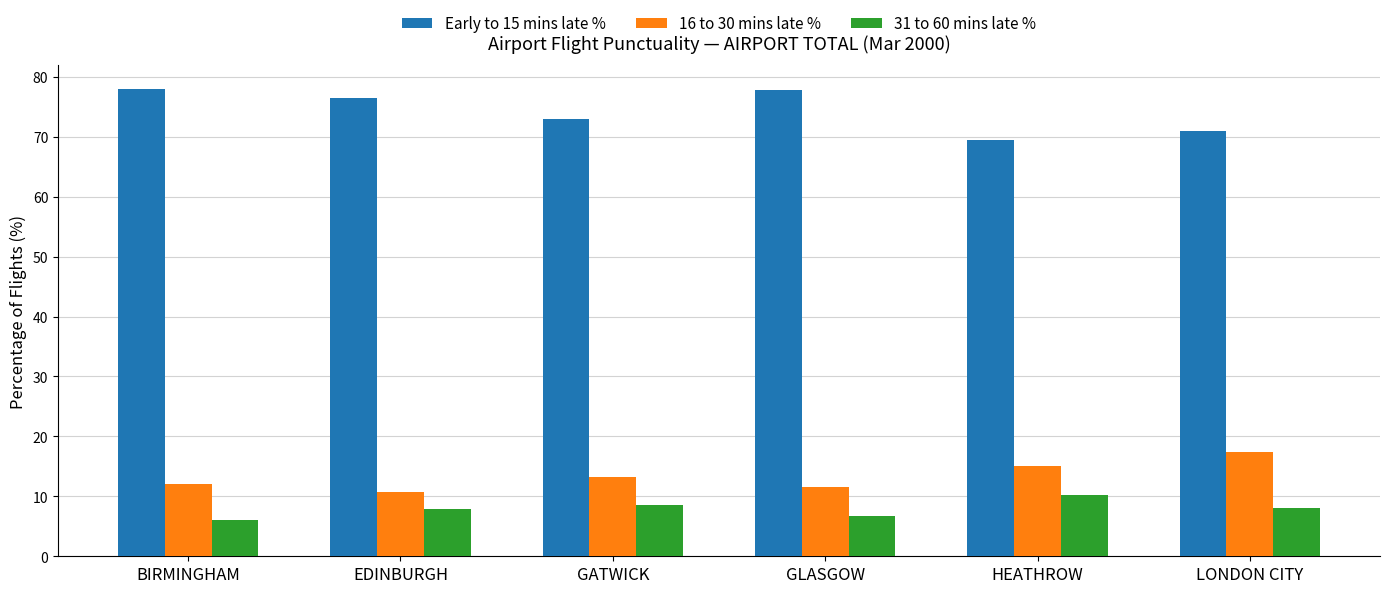

How many groups of bars are there?

6